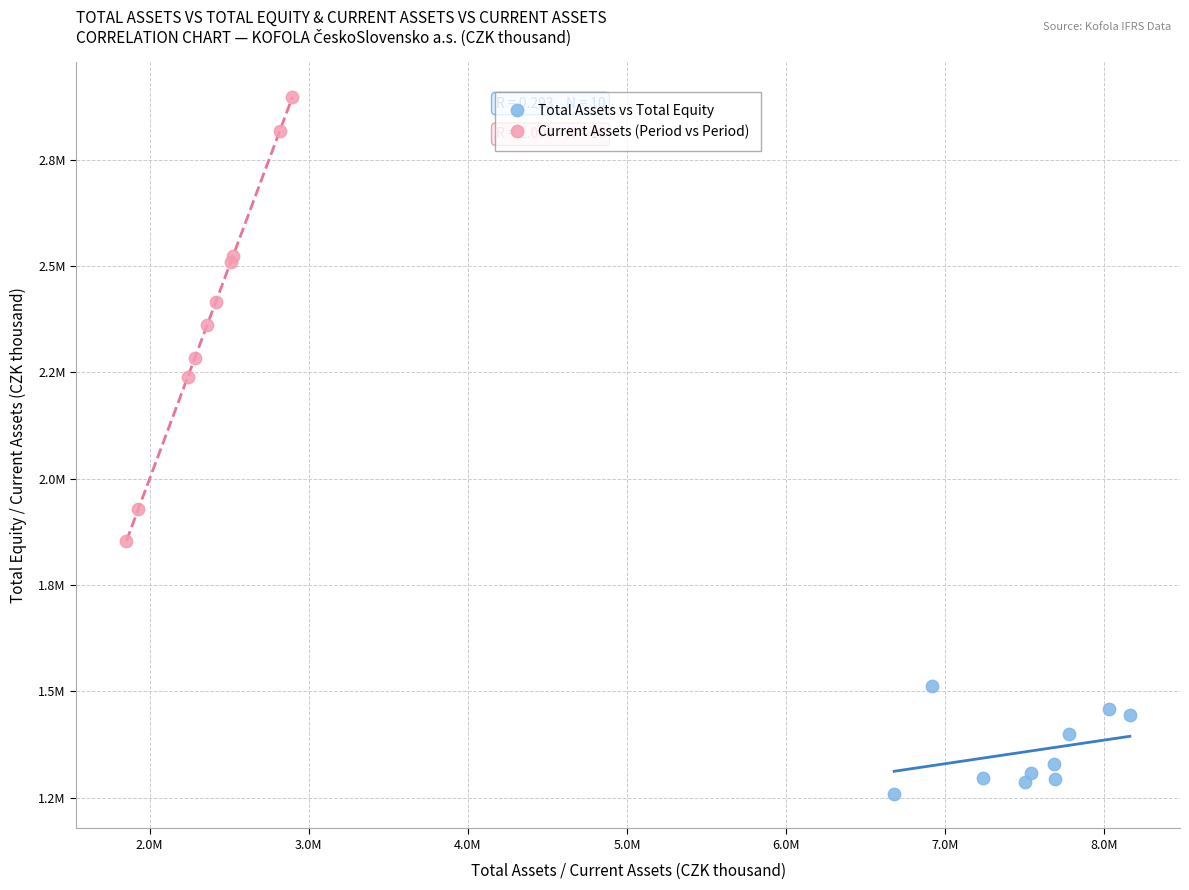

Which series reaches the minimum Y coordinate?

Total Assets vs Total Equity